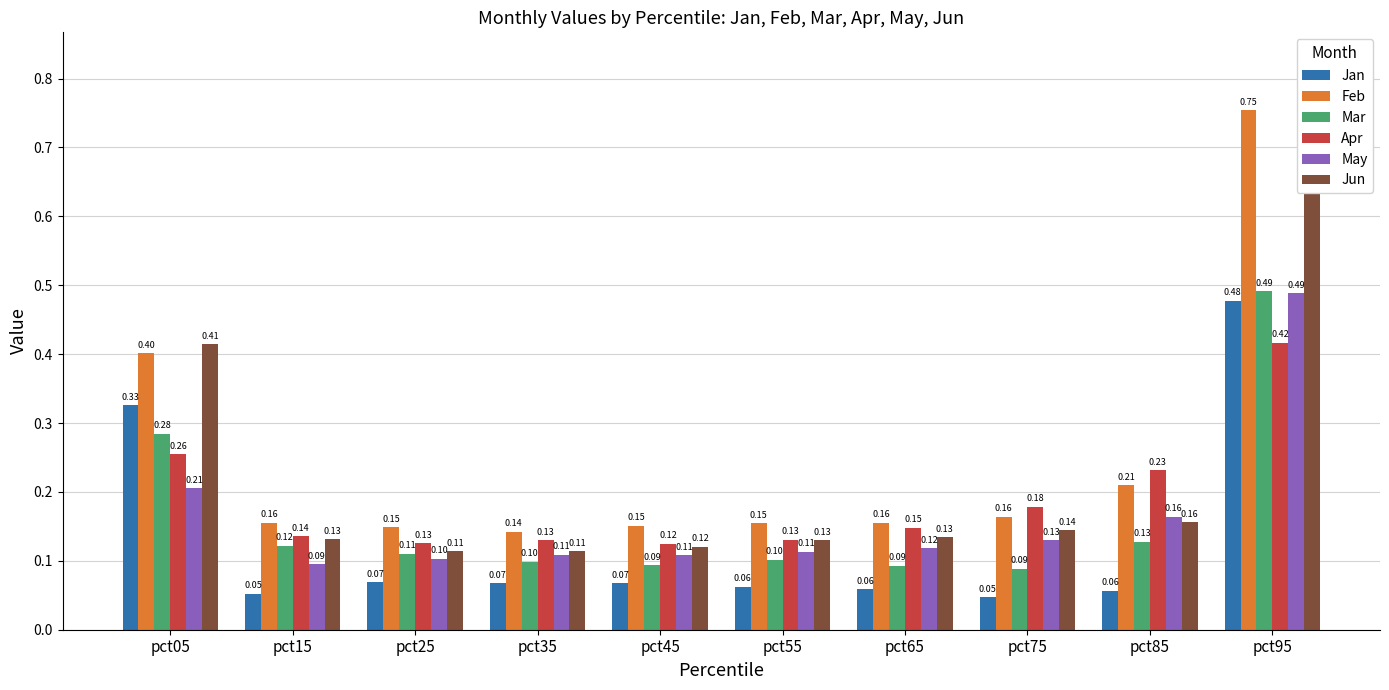

What is the average value of the Feb series?

0.2